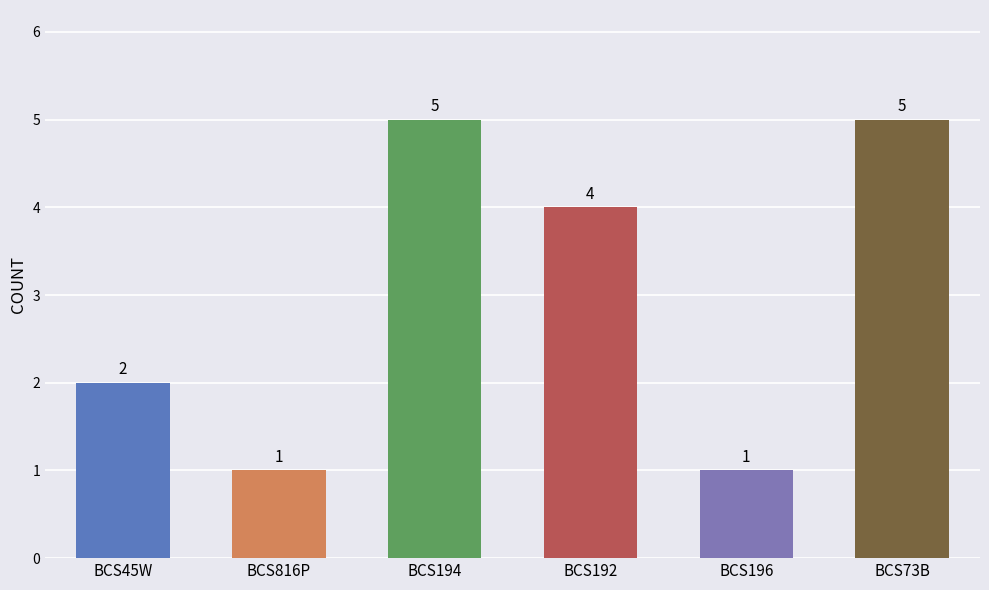

What is the label of the 5th bar from the left?

BCS196